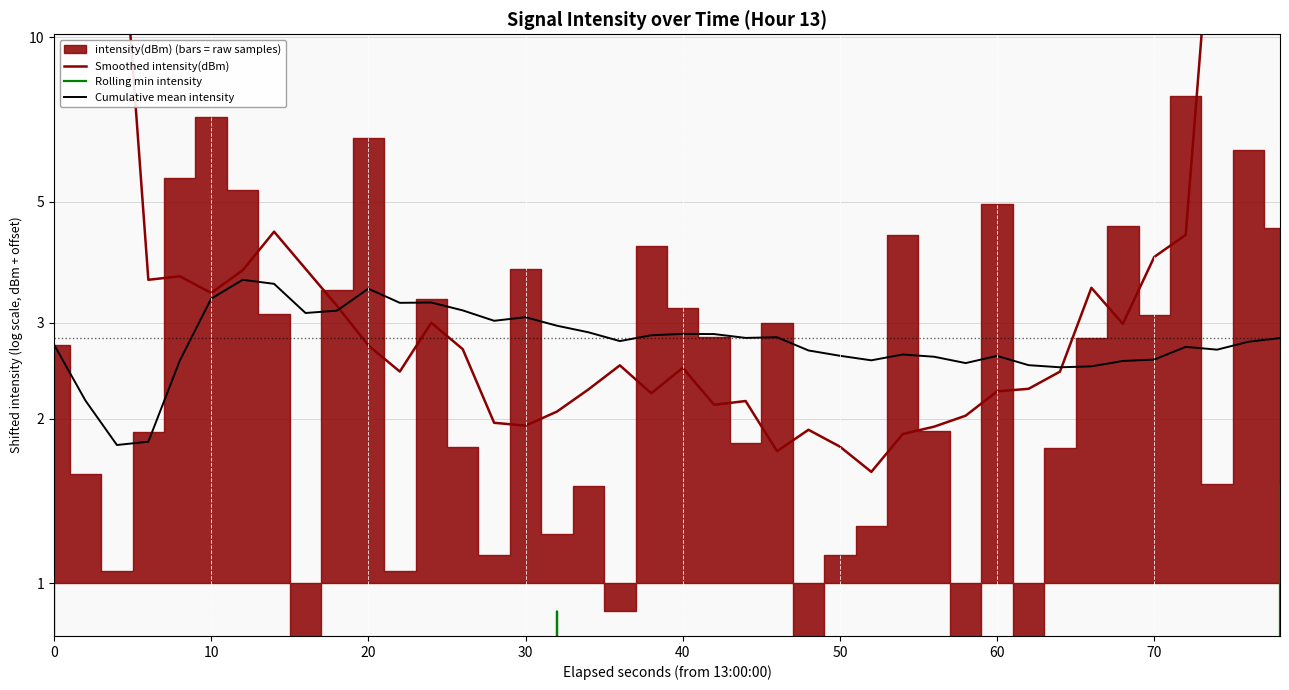

Reading left to right, transcribe all the data shown in this chart.

Smoothed intensity(dBm): 58.6	40.2	22.0	3.6	3.6	3.4	3.7	4.4	3.8	3.2	2.7	2.4	3.0	2.7	2.0	1.9	2.1	2.3	2.5	2.2	2.5	2.1	2.2	1.7	1.9	1.8	1.6	1.9	1.9	2.0	2.2	2.3	2.4	3.5	3.0	4.0	4.3	23.1	41.7	60.4
Rolling min intensity: 1.1	-0.1	-0.1	-0.1	-0.1	-0.1	-0.1	-0.1	-0.1	-0.1	-0.1	-0.1	-0.1	-0.1	-0.1	-0.1	0.9	-1.0	-1.0	-1.0	-1.0	-1.0	-1.0	-1.0	-1.0	-1.0	-1.0	-1.0	-1.0	-1.0	-1.0	-1.0	-0.6	-0.6	-0.6	-0.6	-0.6	-0.6	-0.6	1.5
Cumulative mean intensity: 2.7	2.2	1.8	1.8	2.6	3.3	3.6	3.5	3.1	3.2	3.5	3.3	3.3	3.2	3.0	3.1	3.0	2.9	2.8	2.8	2.9	2.9	2.8	2.8	2.7	2.6	2.6	2.6	2.6	2.5	2.6	2.5	2.5	2.5	2.6	2.6	2.7	2.7	2.8	2.8